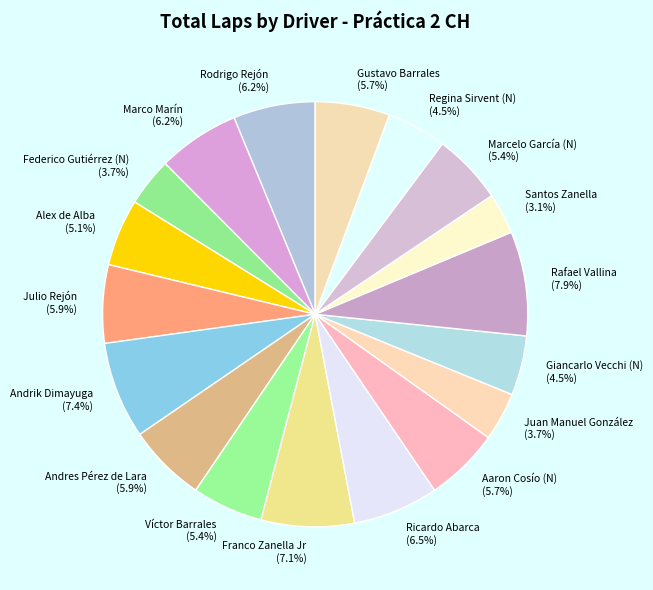

Approximately how many times larger is the value at Marcelo García (N) compared to Ricardo Abarca?

0.8